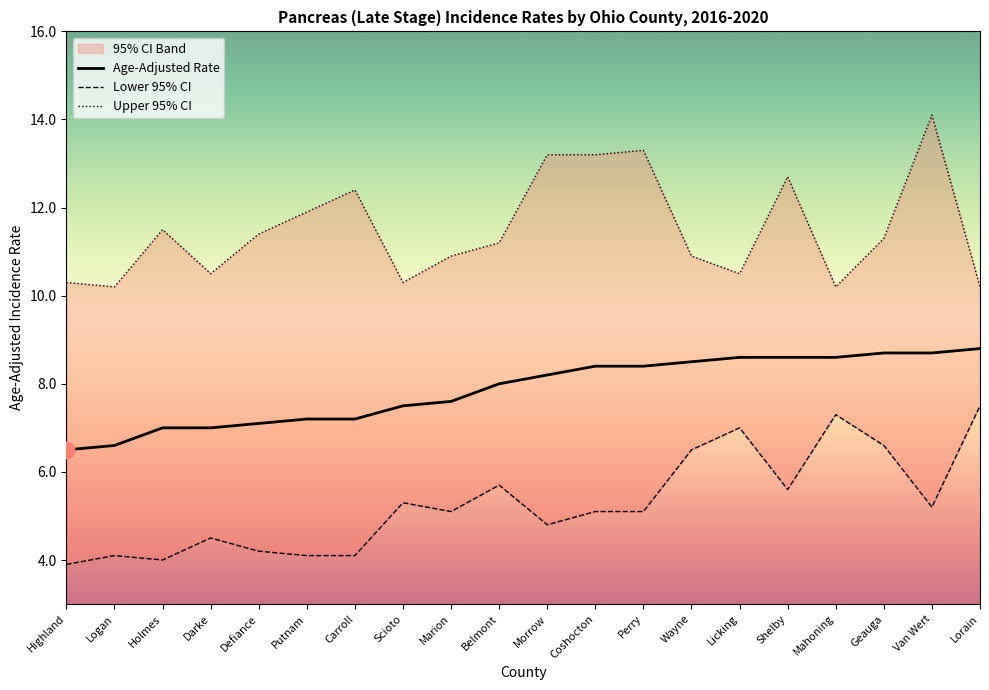

Reading left to right, list all the values displayed in this chart.

Age-Adjusted Rate: Highland=6.5	Logan=6.6	Holmes=7.0	Darke=7.0	Defiance=7.1	Putnam=7.2	Carroll=7.2	Scioto=7.5	Marion=7.6	Belmont=8.0	Morrow=8.2	Coshocton=8.4	Perry=8.4	Wayne=8.5	Licking=8.6	Shelby=8.6	Mahoning=8.6	Geauga=8.7	Van Wert=8.7	Lorain=8.8
Lower 95% CI: Highland=3.9	Logan=4.1	Holmes=4.0	Darke=4.5	Defiance=4.2	Putnam=4.1	Carroll=4.1	Scioto=5.3	Marion=5.1	Belmont=5.7	Morrow=4.8	Coshocton=5.1	Perry=5.1	Wayne=6.5	Licking=7.0	Shelby=5.6	Mahoning=7.3	Geauga=6.6	Van Wert=5.2	Lorain=7.5
Upper 95% CI: Highland=10.3	Logan=10.2	Holmes=11.5	Darke=10.5	Defiance=11.4	Putnam=11.9	Carroll=12.4	Scioto=10.3	Marion=10.9	Belmont=11.2	Morrow=13.2	Coshocton=13.2	Perry=13.3	Wayne=10.9	Licking=10.5	Shelby=12.7	Mahoning=10.2	Geauga=11.3	Van Wert=14.1	Lorain=10.2